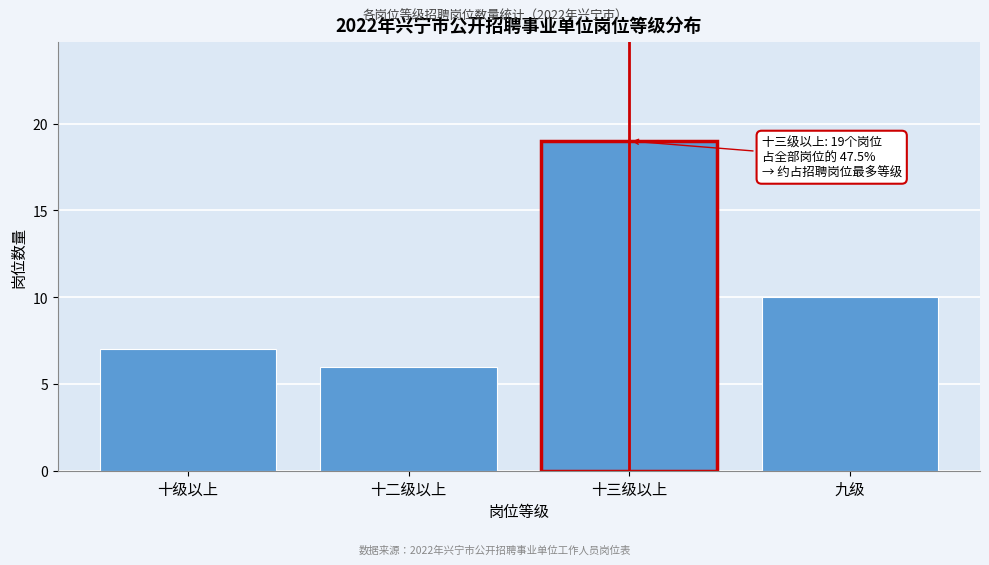

Reading right to left, list all the values displayed in this chart.

10	19	6	7